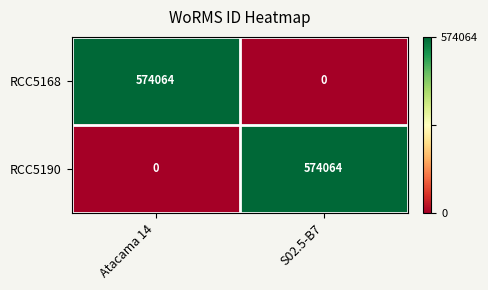

Where is RCC5190 nearest to the value 287032?

Atacama 14